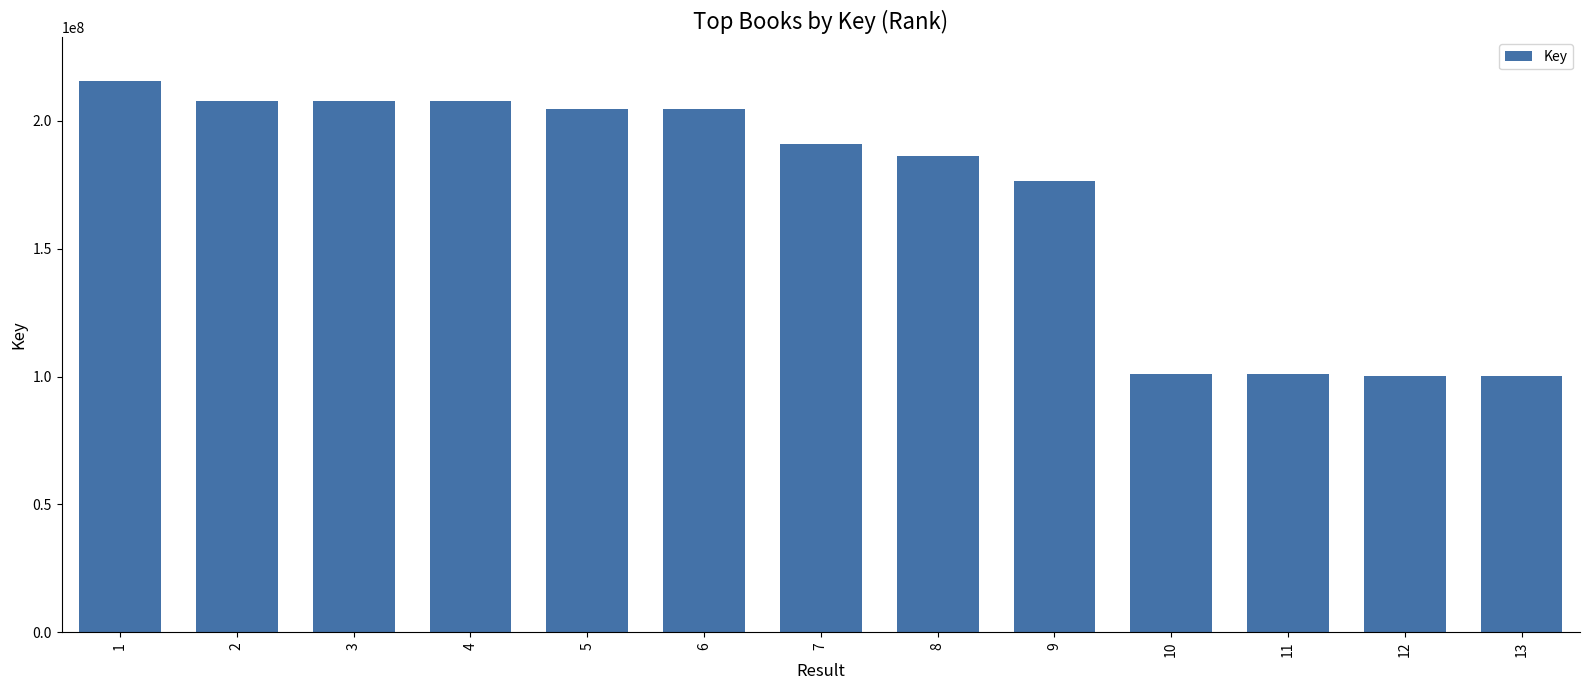

What is the value of the 3rd bar from the left?

207766767